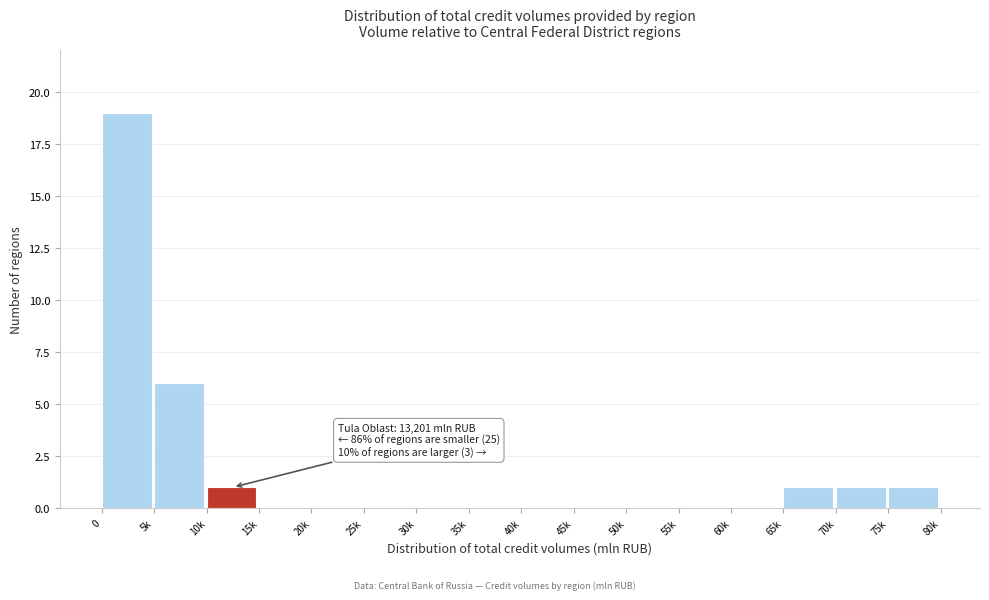

Reading left to right, extract all data points from this chart.

0=19	5k=6	10k=1	15k=0	20k=0	25k=0	30k=0	35k=0	40k=0	45k=0	50k=0	55k=0	60k=0	65k=1	70k=1	75k=1